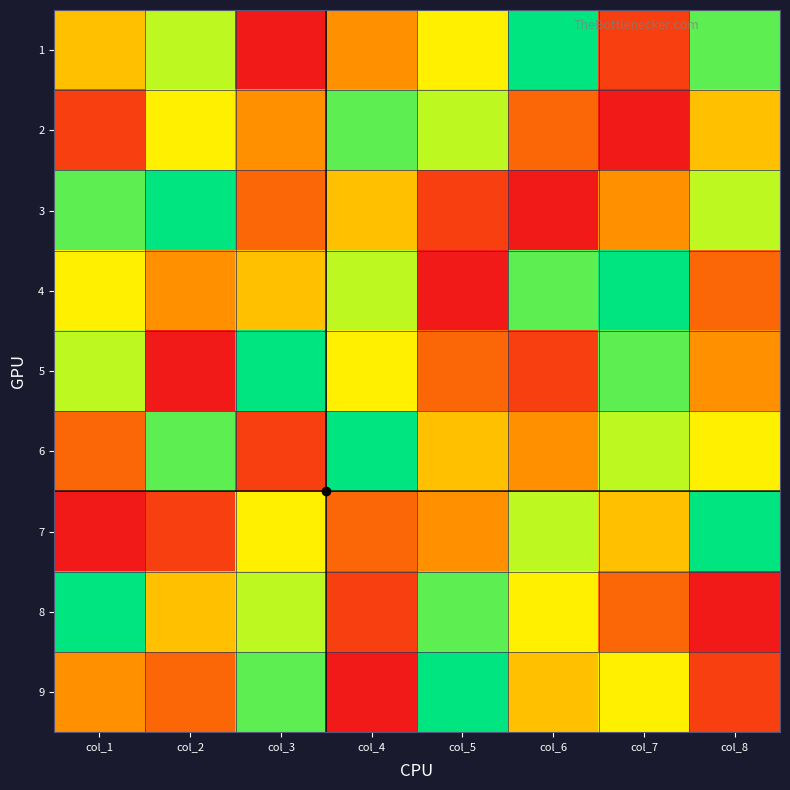

Which label corresponds to the smallest value in the chart?

col_3